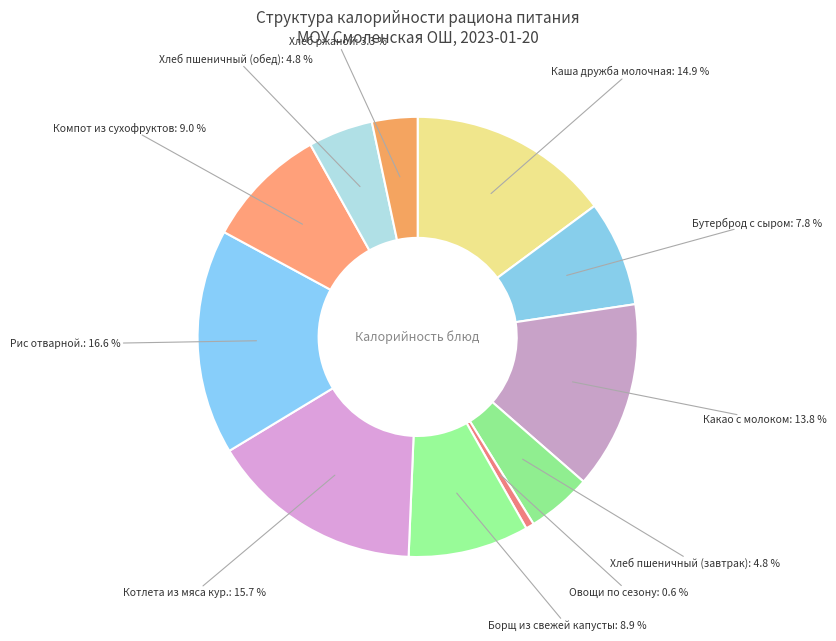

Which slice is the largest?

Рис отварной.